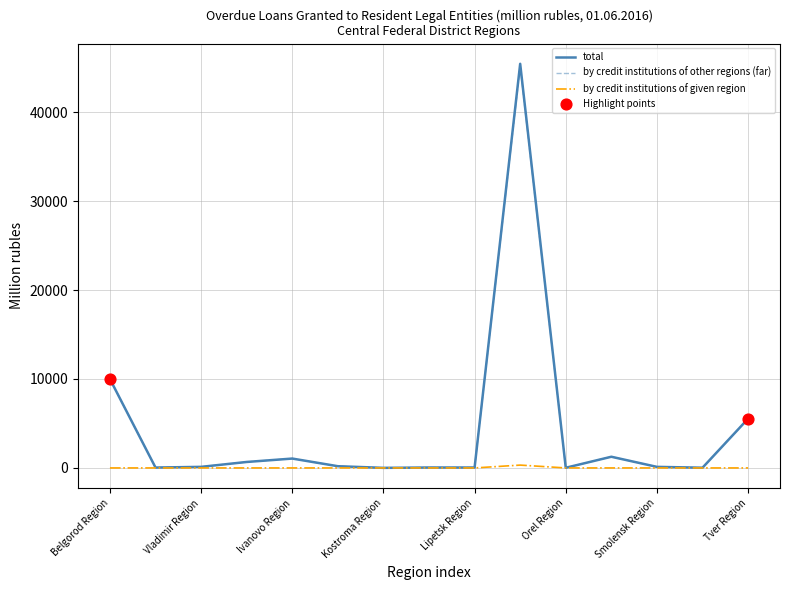

Which series has the largest range (max minus min)?

total